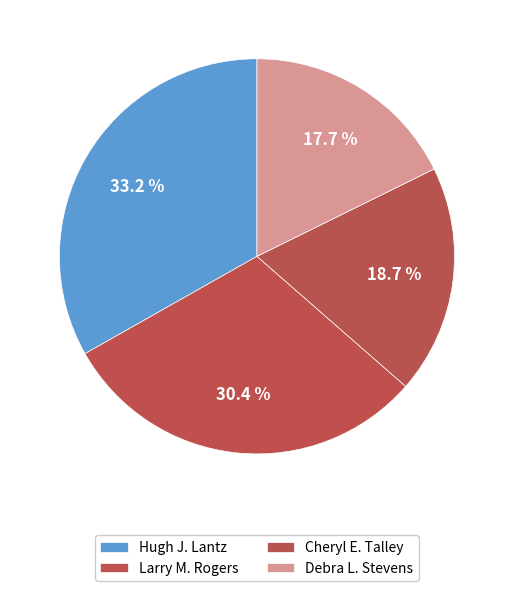

Between Debra L. Stevens and Larry M. Rogers, which is larger?

Larry M. Rogers